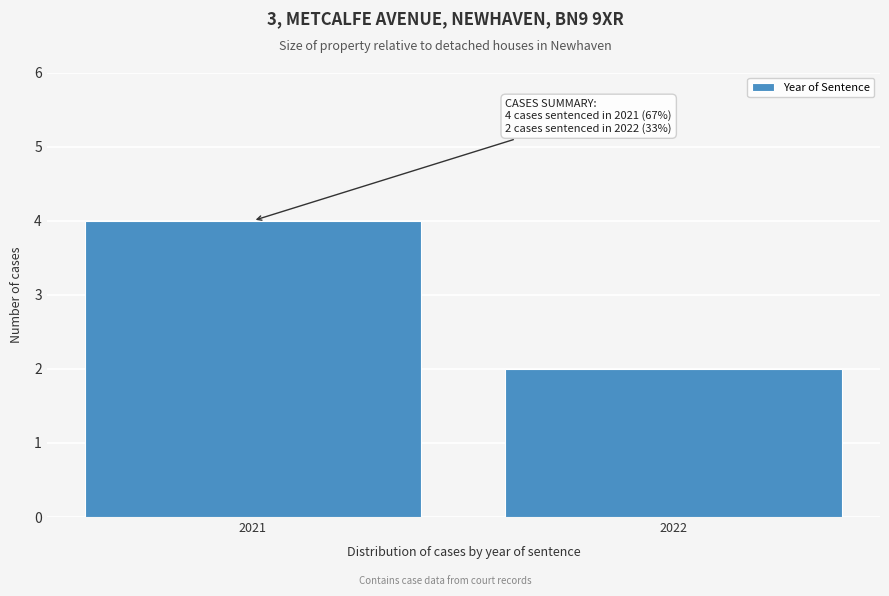

Reading left to right, transcribe all the data shown in this chart.

2021=4	2022=2